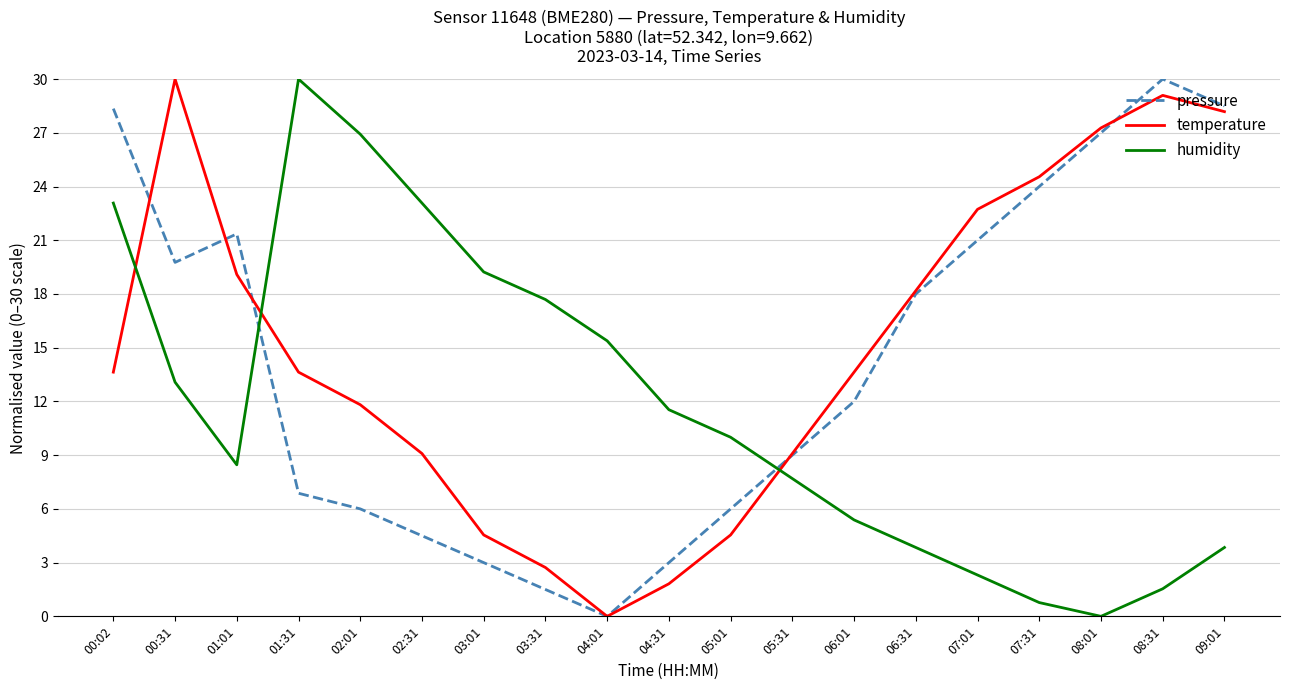

At 02:01, list the series in order from smallest to largest.

pressure, temperature, humidity